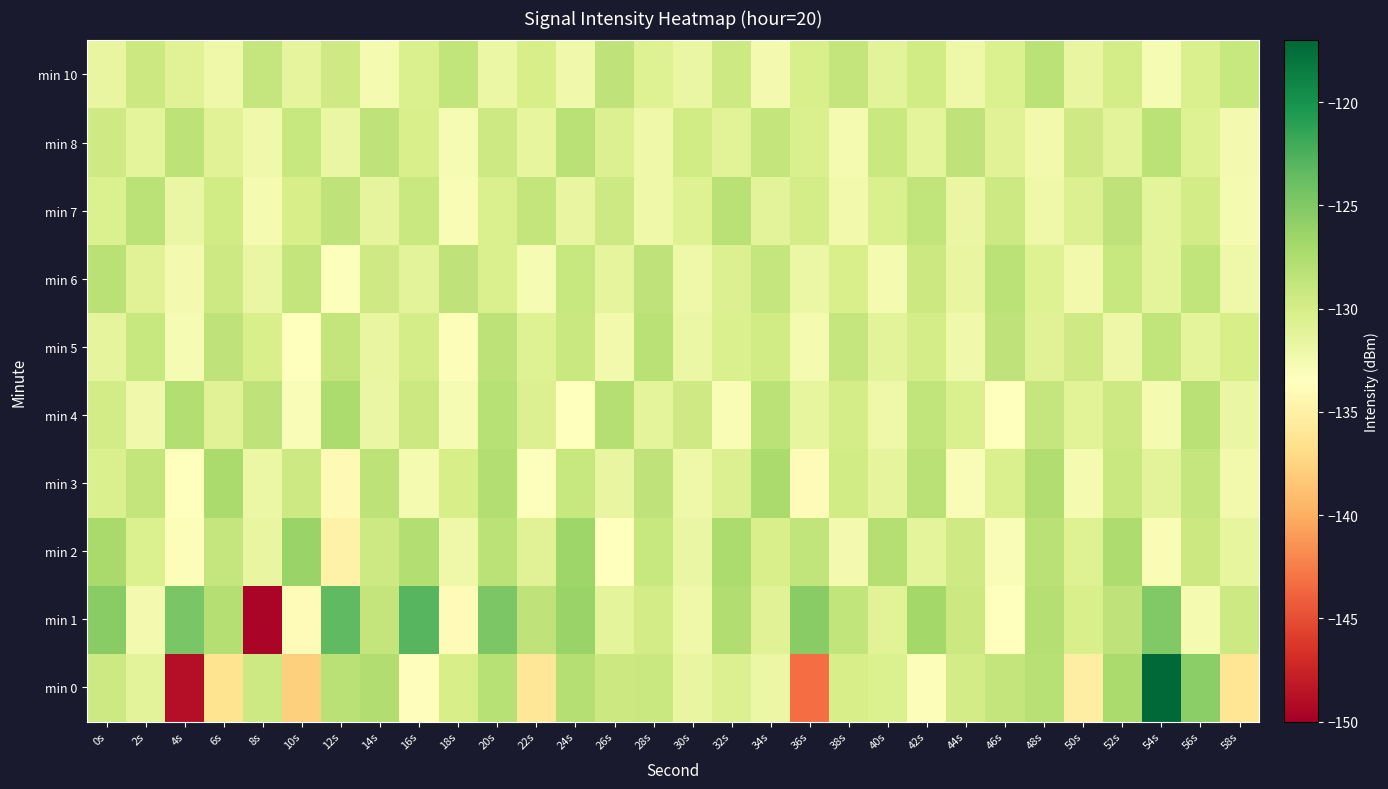

Which series has the widest spread of values?

min 0